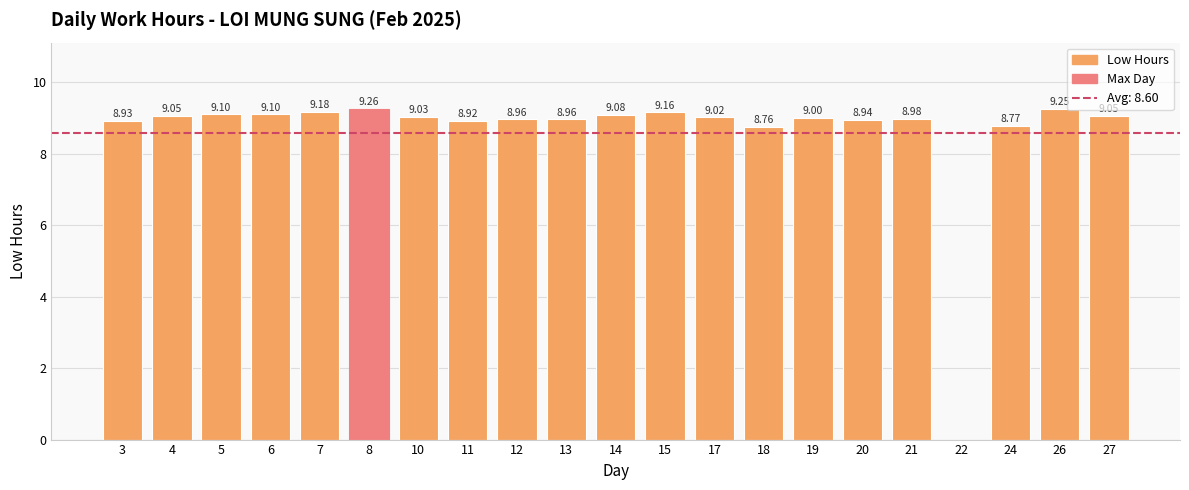

What is the sum of the values at 19 and 14?

18.1